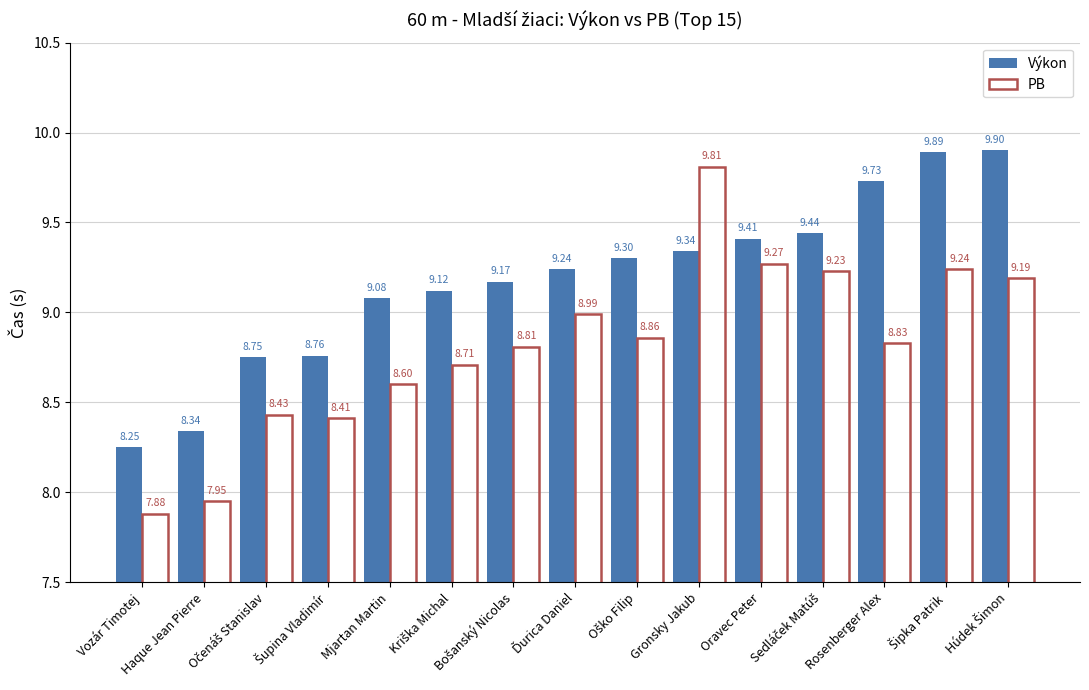

Which series has the largest total across all categories?

Výkon